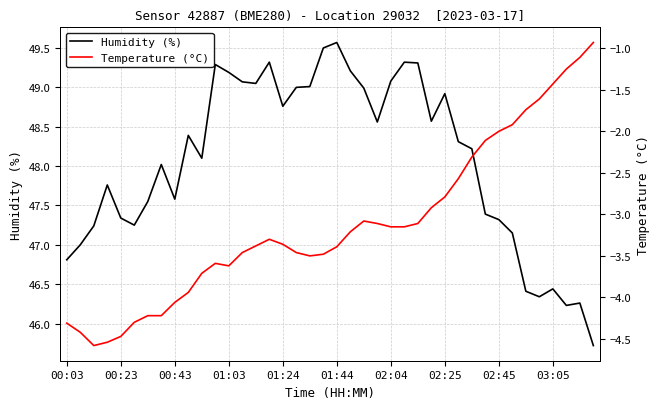

Which has a higher value, 01:44 or 38?

01:44